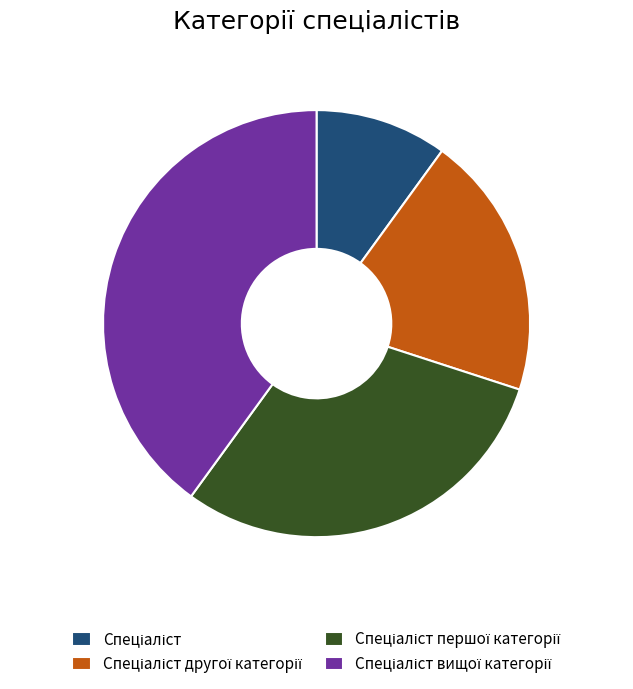

Is there any slice that represents more than half of the pie?

No